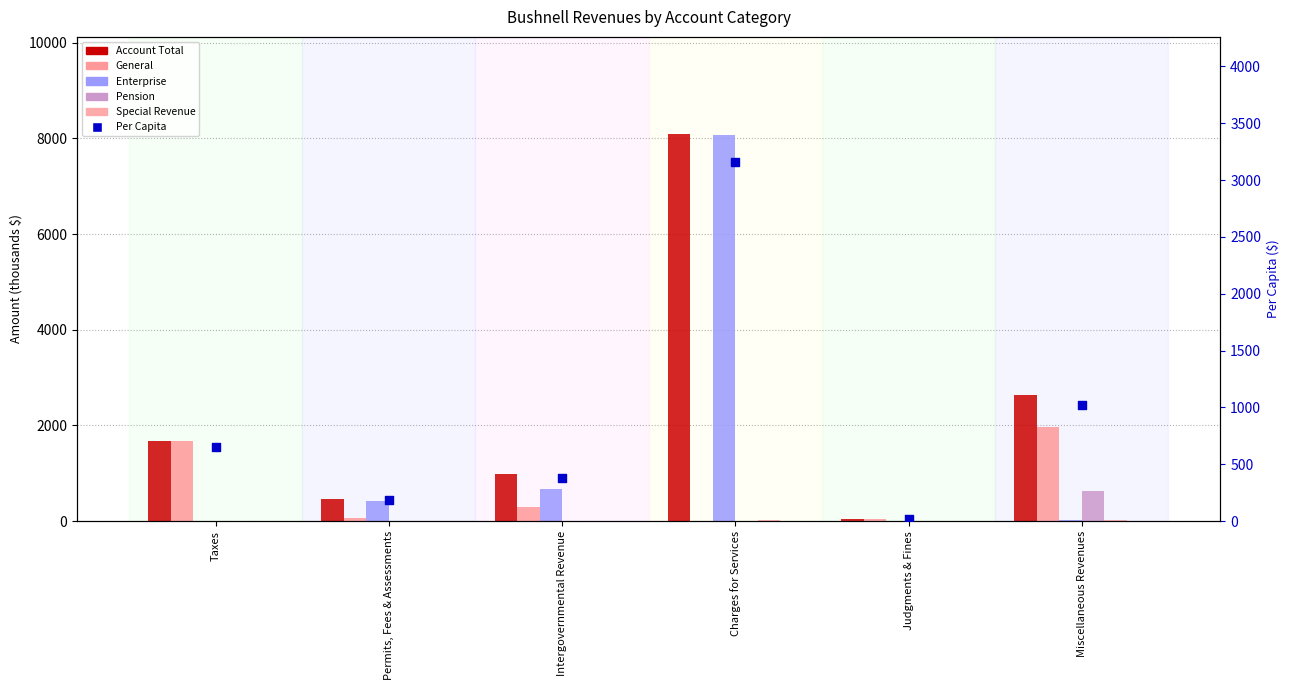

What are all the series names shown in the legend?

Account Total, General, Enterprise, Pension, Special Revenue, Per Capita